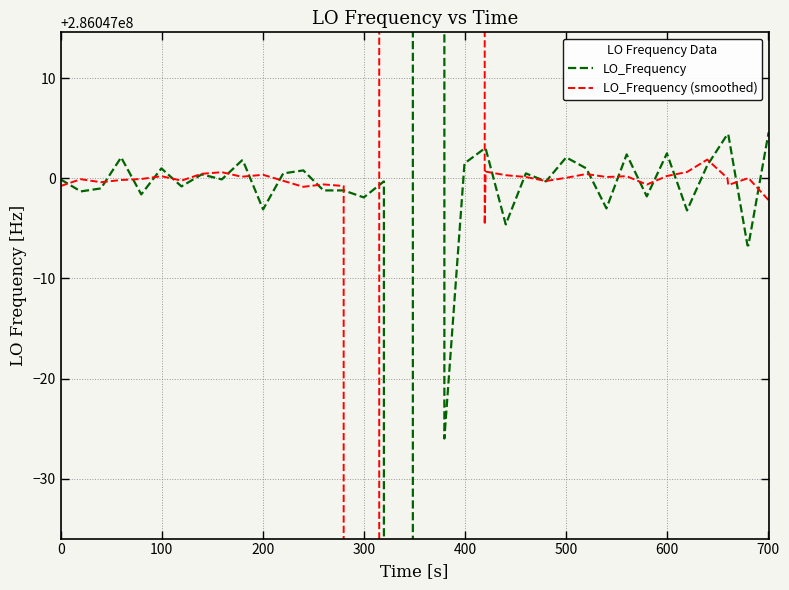

After their last crossing, which series has the higher values: LO_Frequency (smoothed) or LO_Frequency?

LO_Frequency